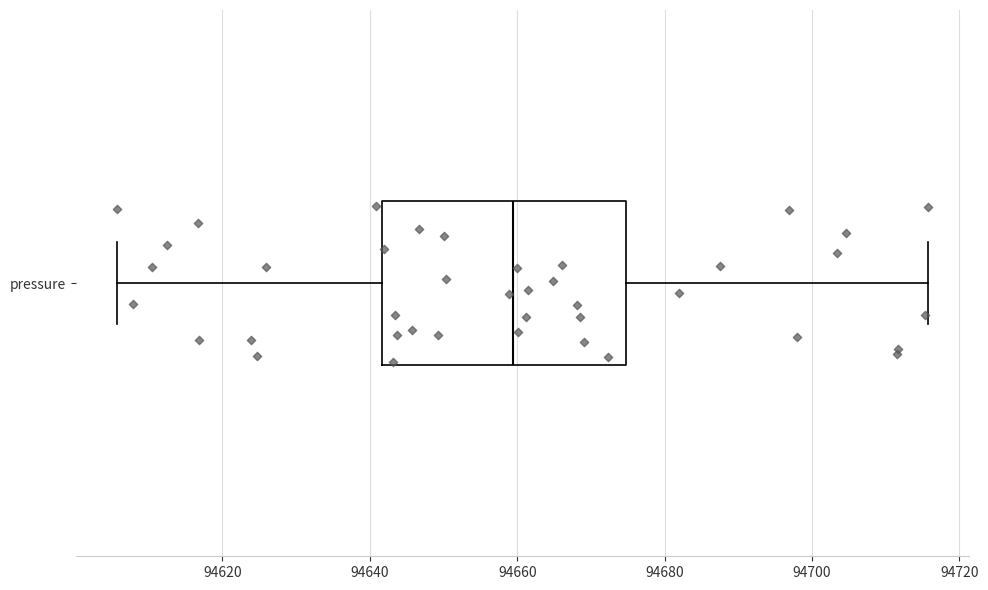

Read this box plot against the x-axis: the position of the median line, the range covered by the box, and the ends of both whiskers. The values are not printed on the chart, so give them approximately, as read against the axis.

median 94660, box 94642 to 94674, whiskers 94606 to 94716